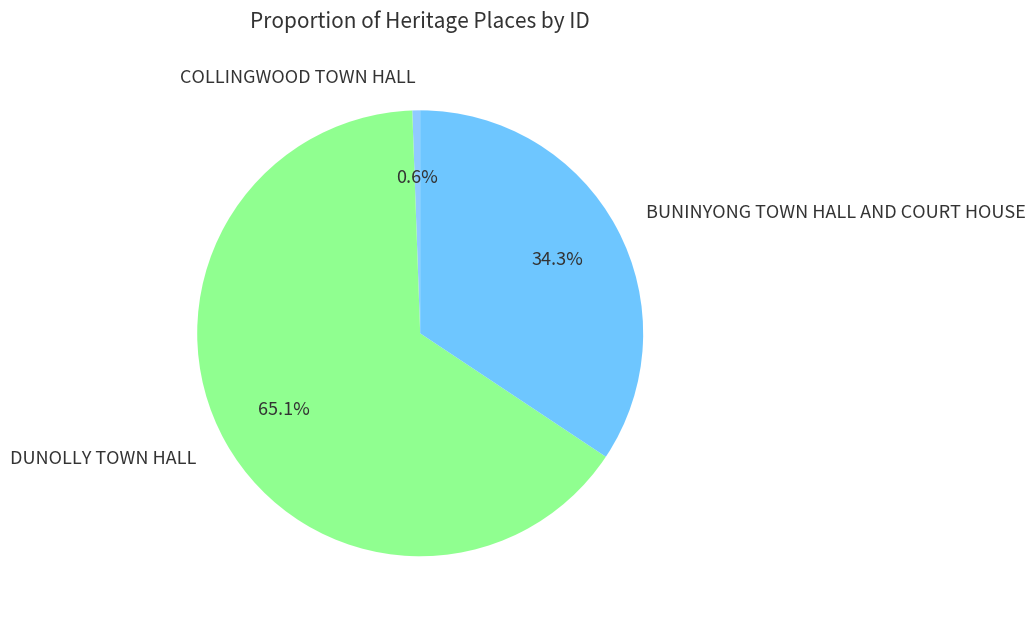

Which category has the biggest portion of the pie?

DUNOLLY TOWN HALL